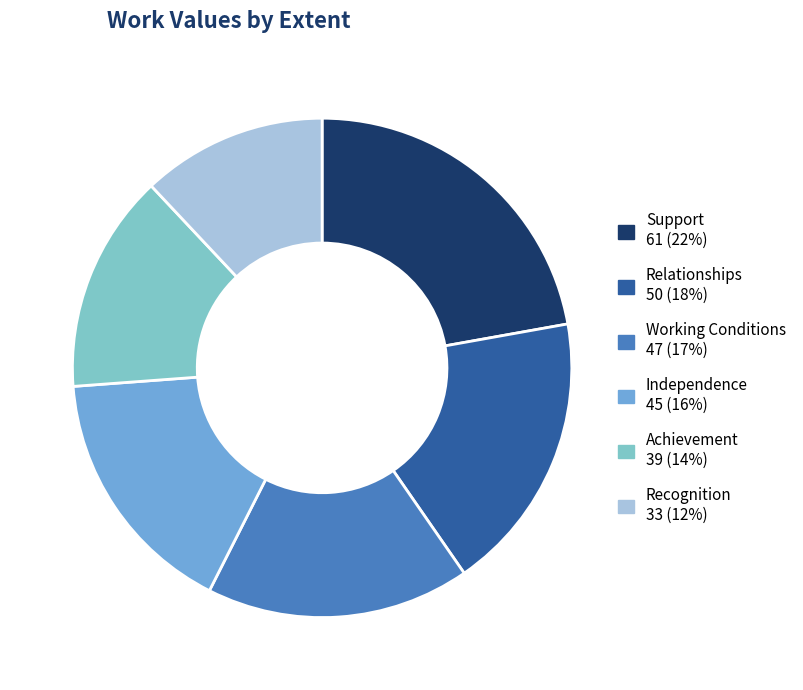

Is Support the majority of the pie?

No